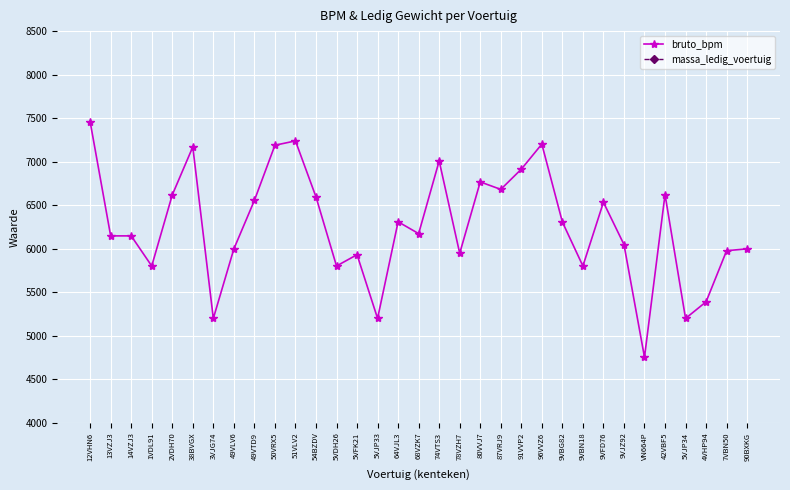

List the series in order of their overall mean, highest first.

bruto_bpm, massa_ledig_voertuig